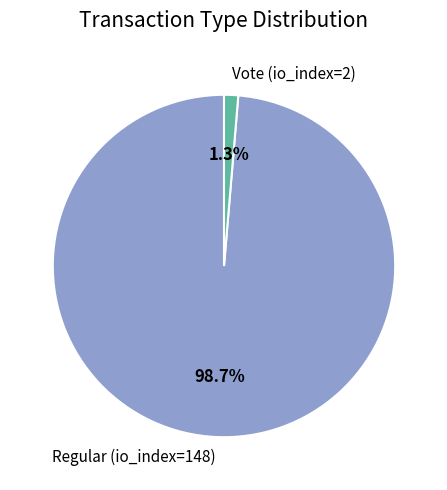

Is it true that Vote (io_index=2) is 1% of the pie?

True